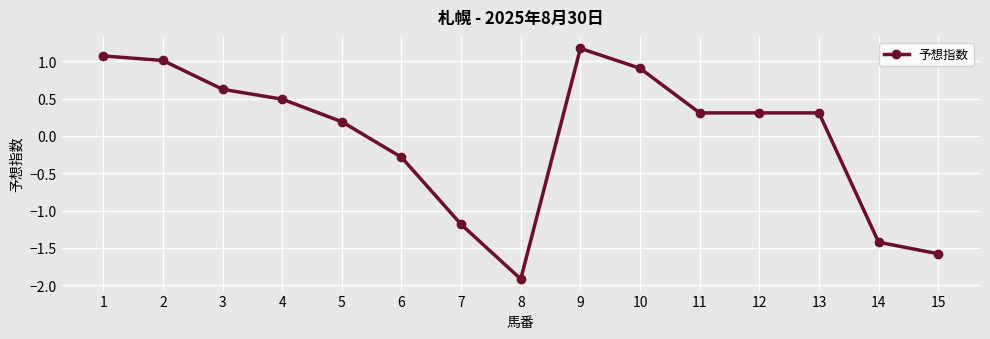

Between 11 and 3, which is larger?

3